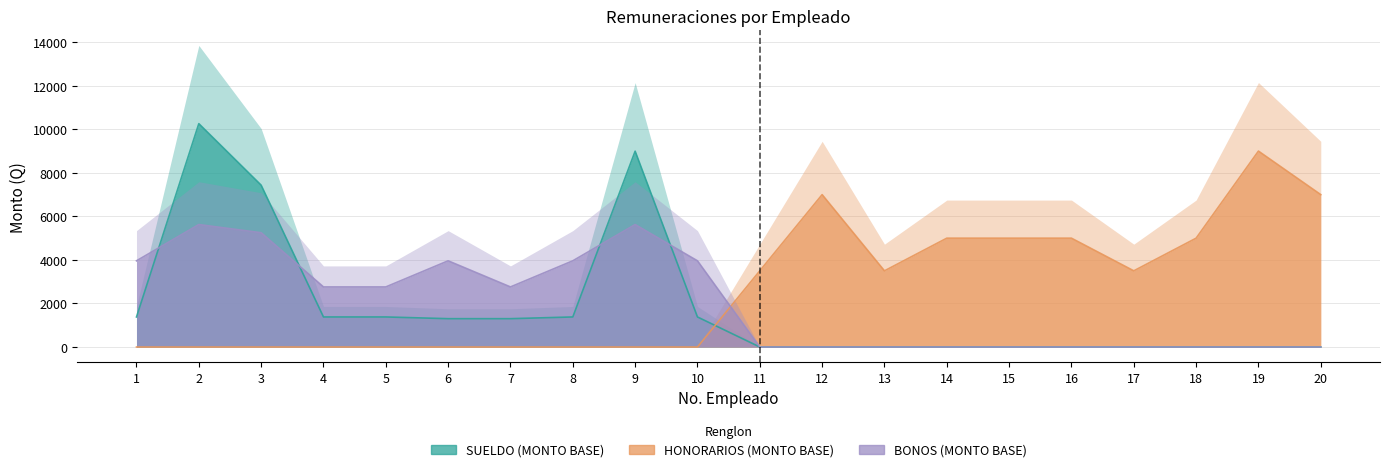

Reading left to right, extract all data points from this chart.

SUELDO (MONTO BASE): 1=1381	2=10261	3=7435	4=1381	5=1381	6=1302	7=1302	8=1381	9=8996	10=1381	11=0	12=0	13=0	14=0	15=0	16=0	17=0	18=0	19=0	20=0
HONORARIOS (MONTO BASE): 1=0	2=0	3=0	4=0	5=0	6=0	7=0	8=0	9=0	10=0	11=3500	12=7000	13=3500	14=5000	15=5000	16=5000	17=3500	18=5000	19=9000	20=7000
BONOS (MONTO BASE): 1=3960	2=5625	3=5250	4=2760	5=2760	6=3960	7=2760	8=3960	9=5625	10=3960	11=0	12=0	13=0	14=0	15=0	16=0	17=0	18=0	19=0	20=0